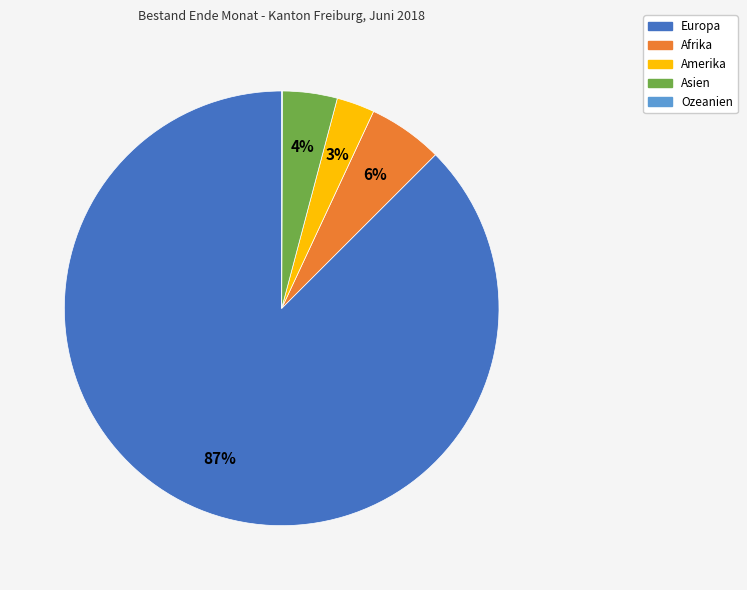

To the nearest percent, what percentage of the pie is Afrika?

6%